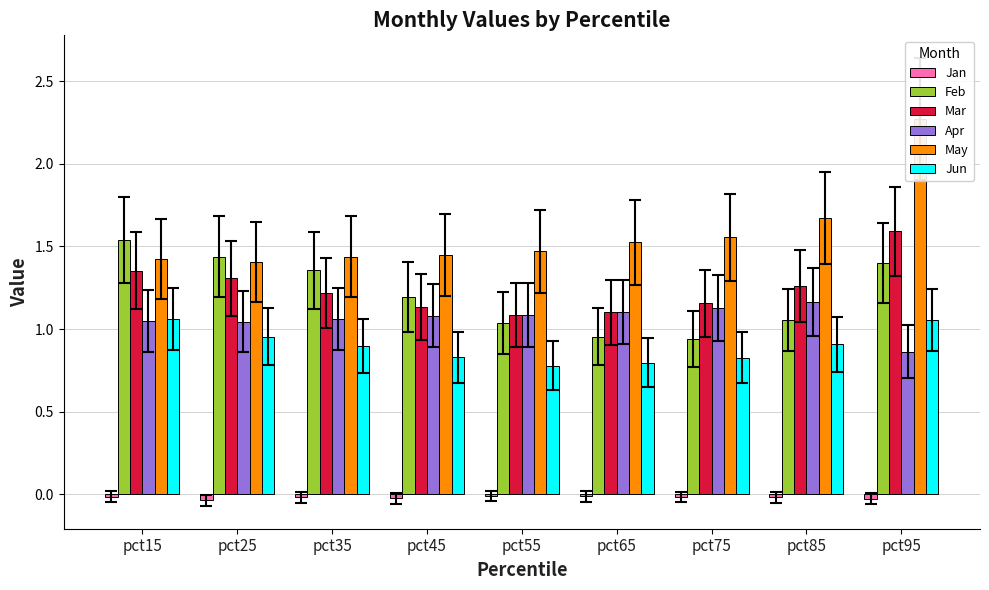

What is the value of the Apr bar at the 8th from the left?

1.2